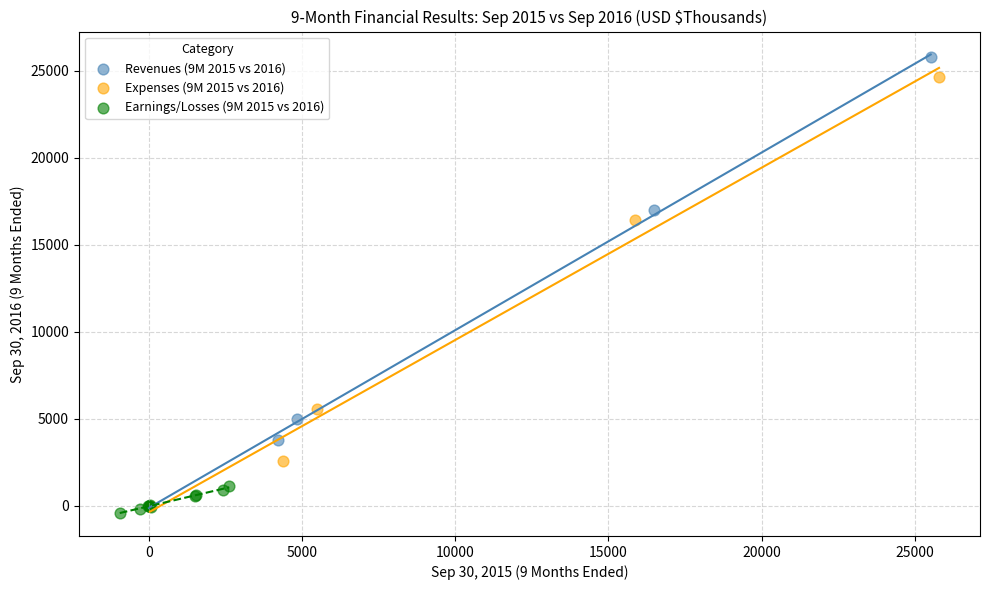

What are all the series names shown in the legend?

Revenues (9M 2015 vs 2016), Expenses (9M 2015 vs 2016), Earnings/Losses (9M 2015 vs 2016)